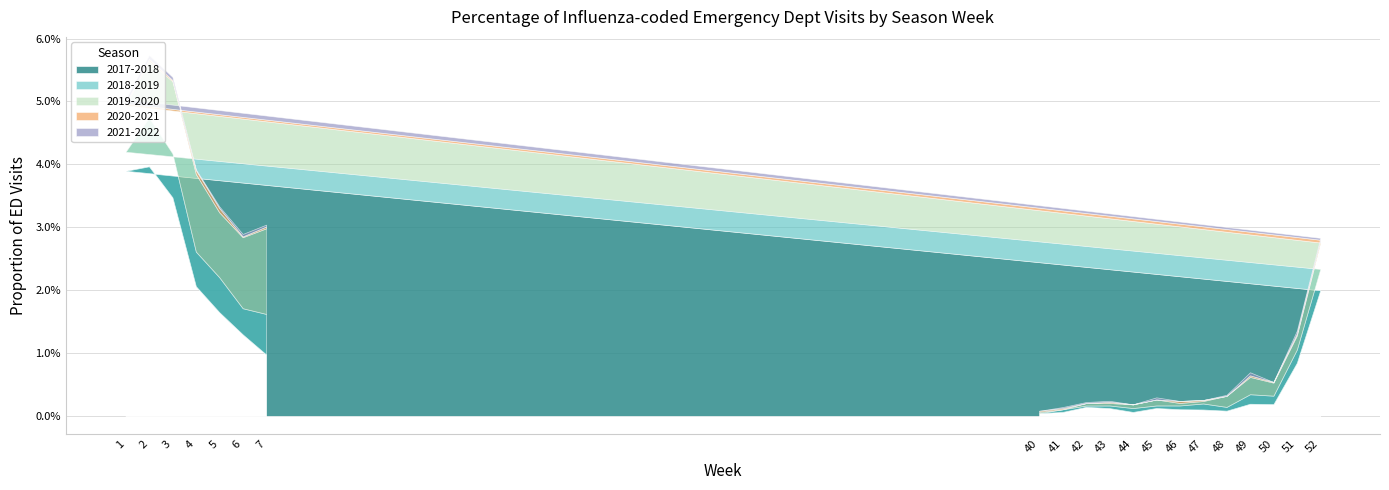

At which category does the chart reach its peak across all series?

2